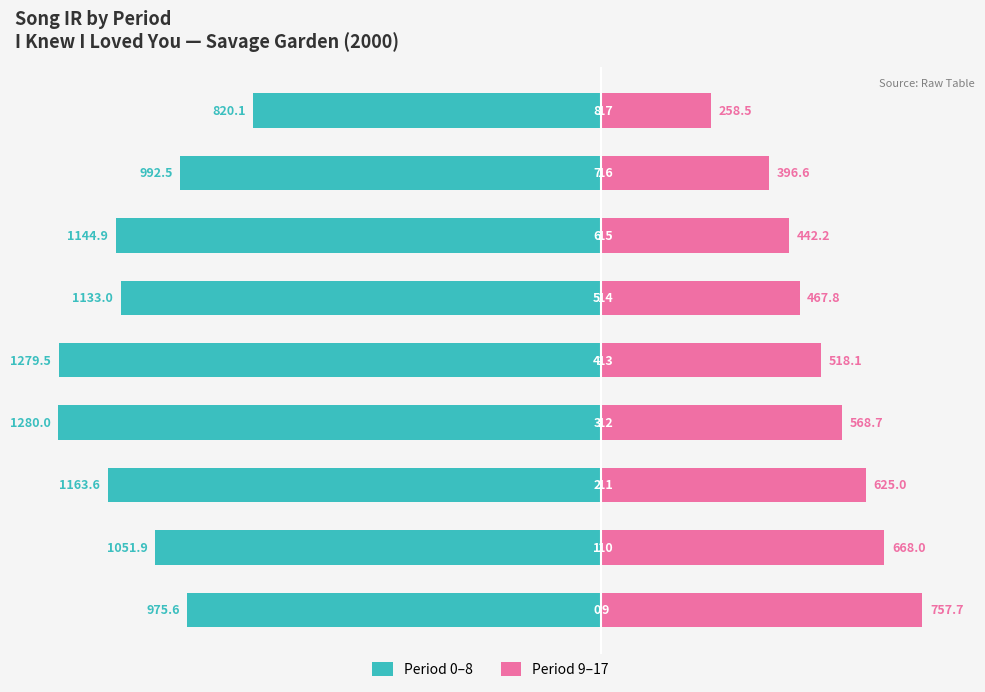

How many bars are there in total?

18